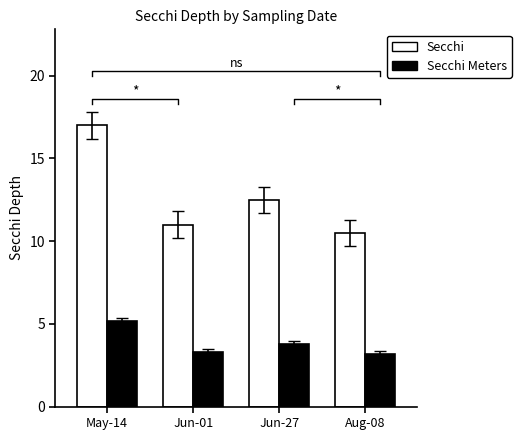

At which label does Secchi Meters reach its minimum?

Aug-08